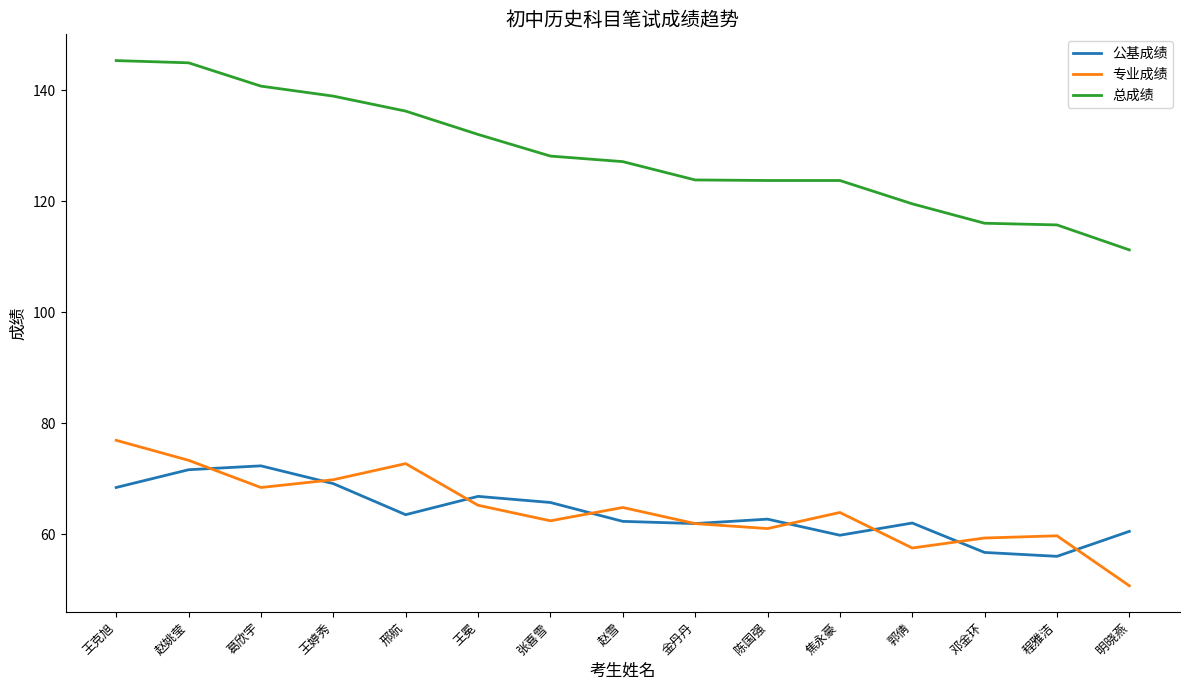

What is the difference between the 总成绩 values at 邢航 and 葛欣宇?

4.5